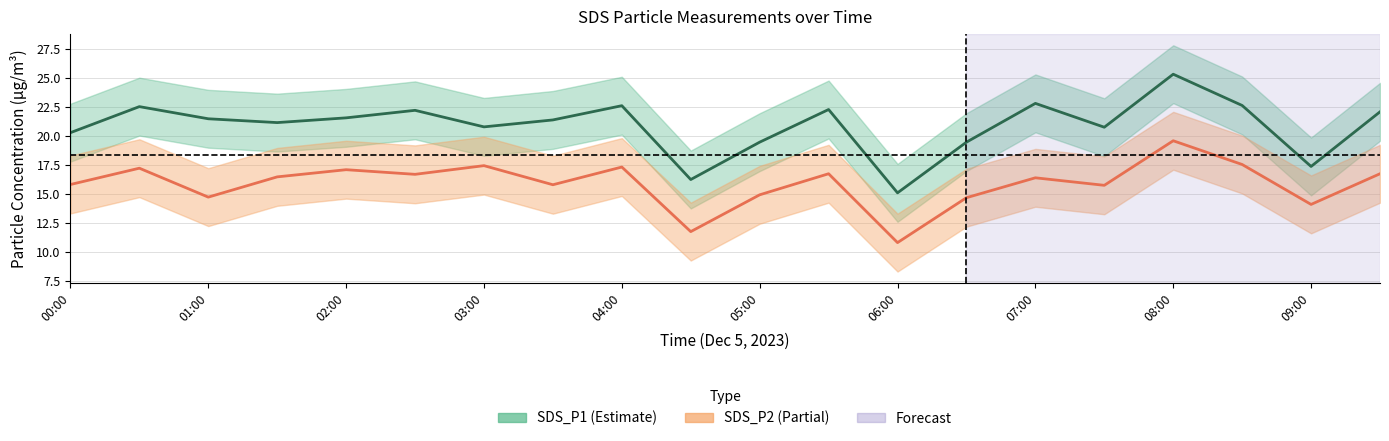

How many interior local valleys does the SDS_P1 series have?

6